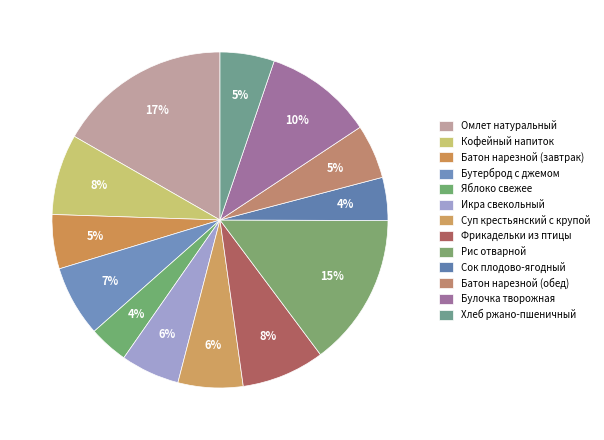

How many segments does this pie chart have?

13